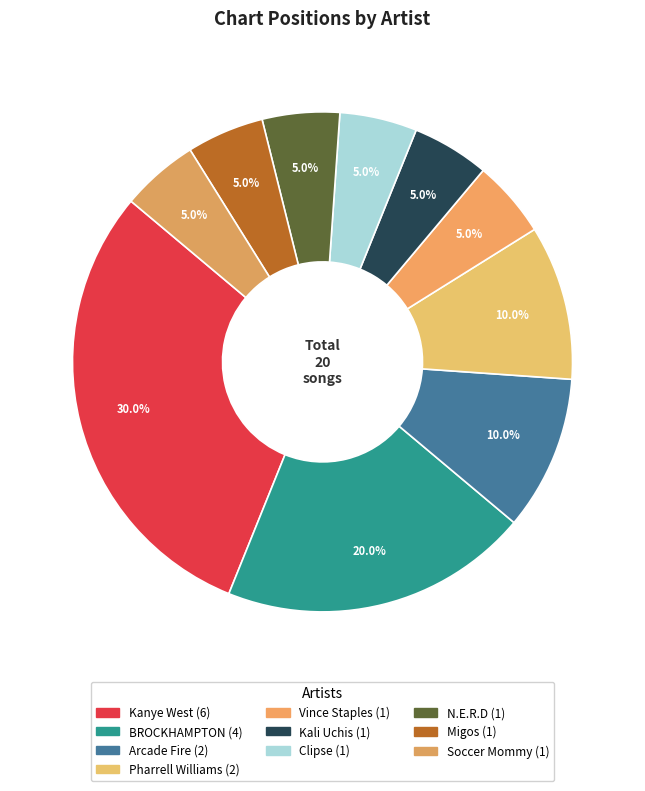

Rank the categories by value from lowest to highest.

Vince Staples, Kali Uchis, Clipse, N.E.R.D, Migos, Soccer Mommy, Arcade Fire, Pharrell Williams, BROCKHAMPTON, Kanye West